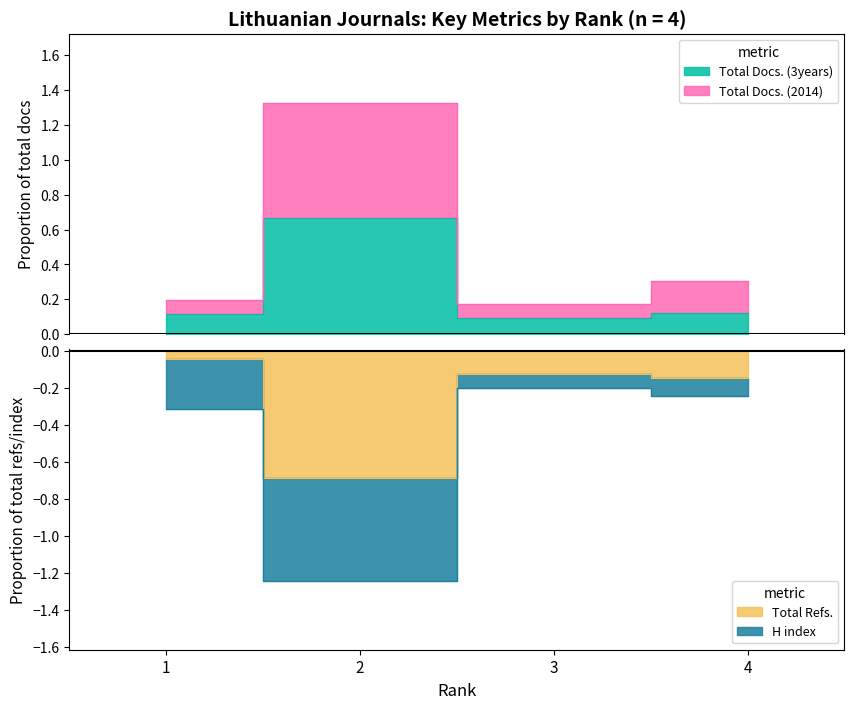

How many categories are shown in the chart?

4